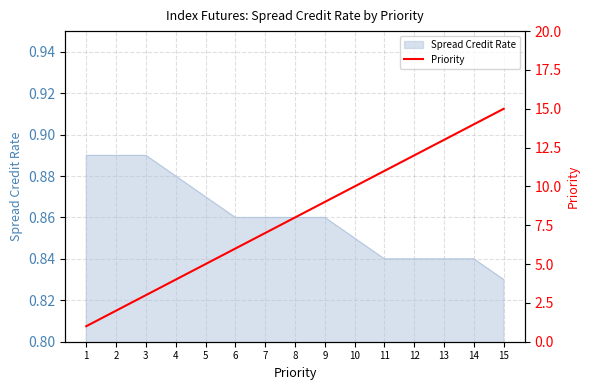

Where does the data first go above 8?

9